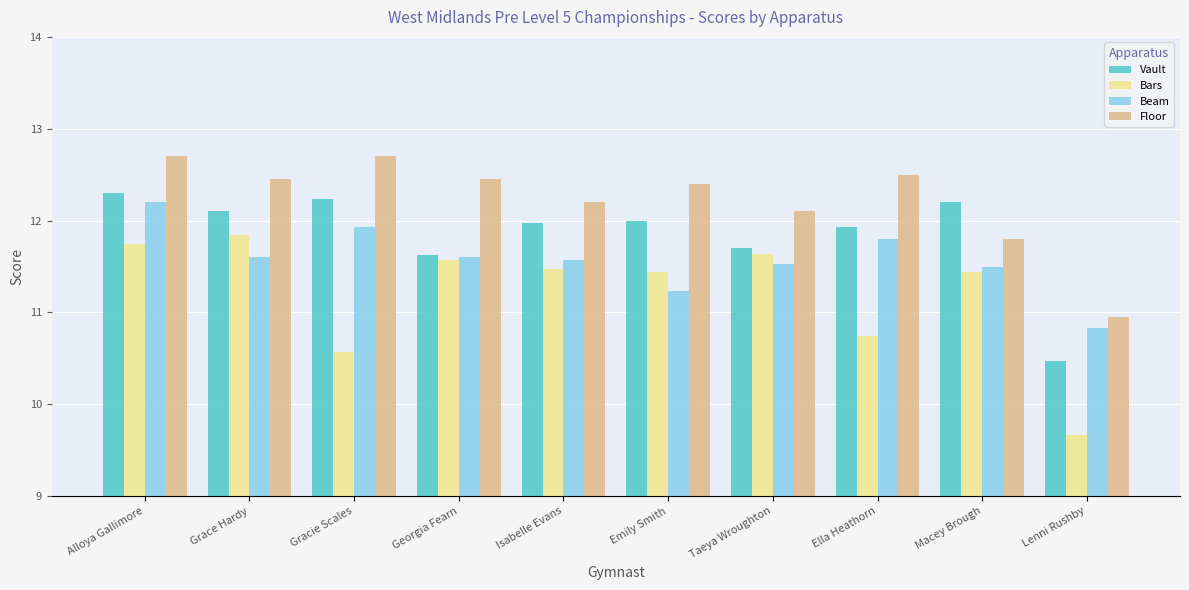

Which series has the widest spread of values?

Bars